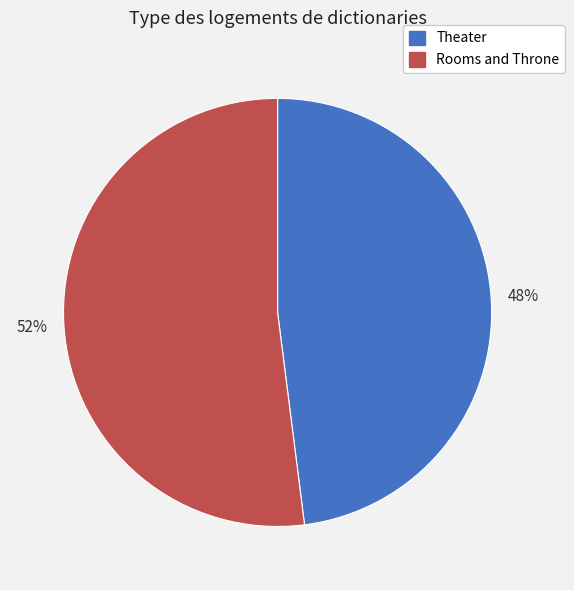

Combined, do Theater and Rooms and Throne account for over 50%?

Yes